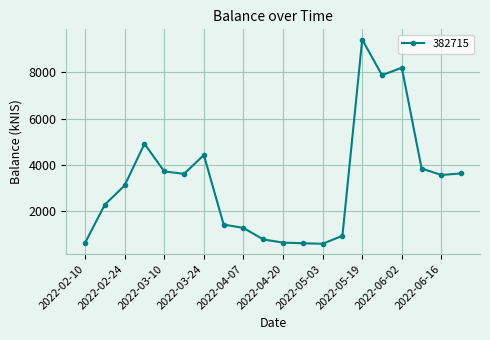

How many lines are shown in the chart?

1